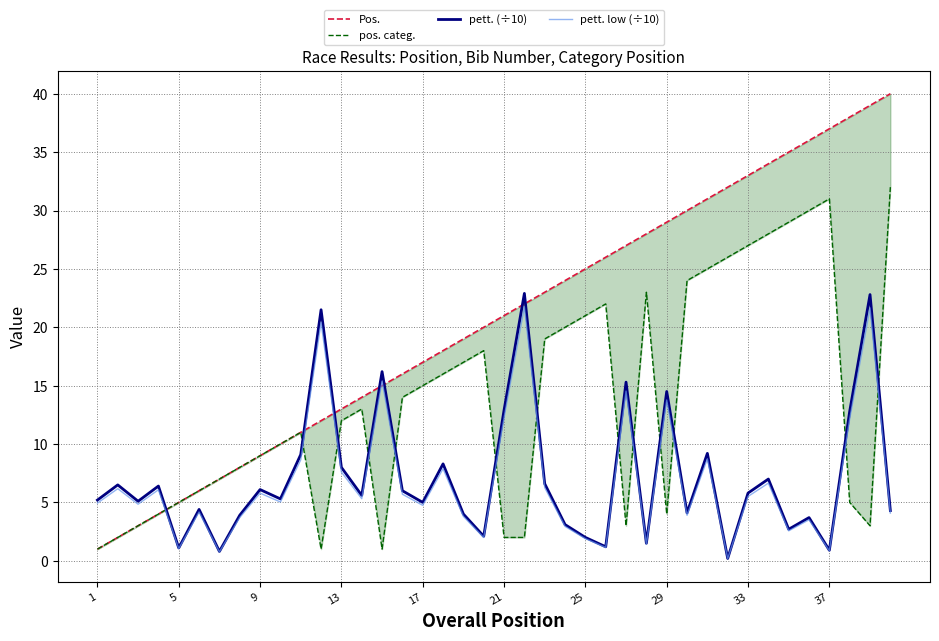

What is the maximum value for pett. (÷10)?

22.9